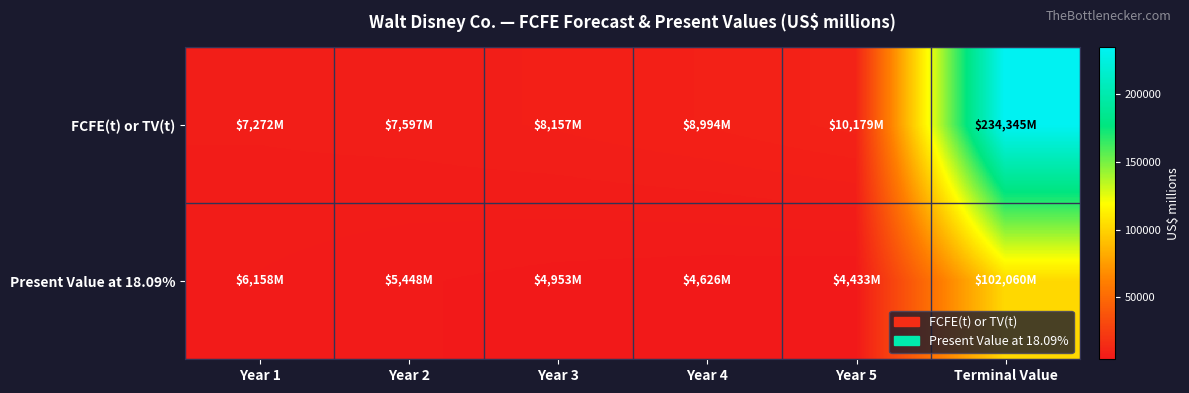

How many series are shown in this chart?

2